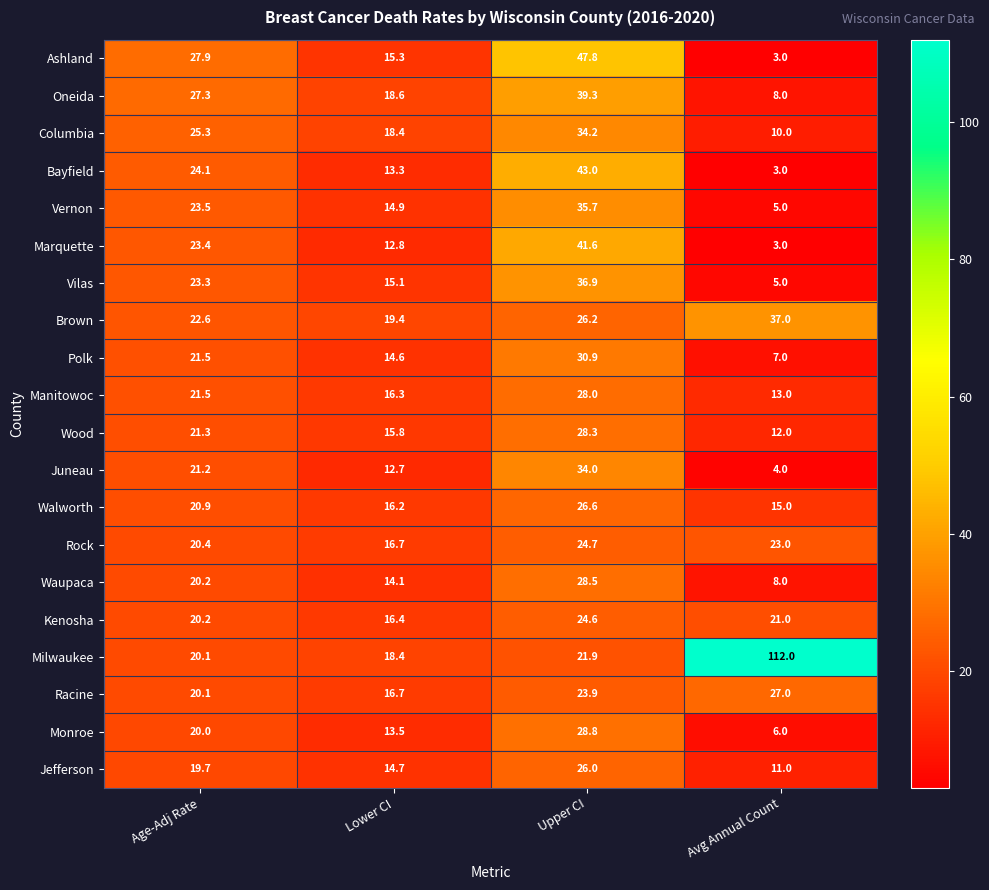

Is it true that Monroe equals 14.5 at Upper CI?

False